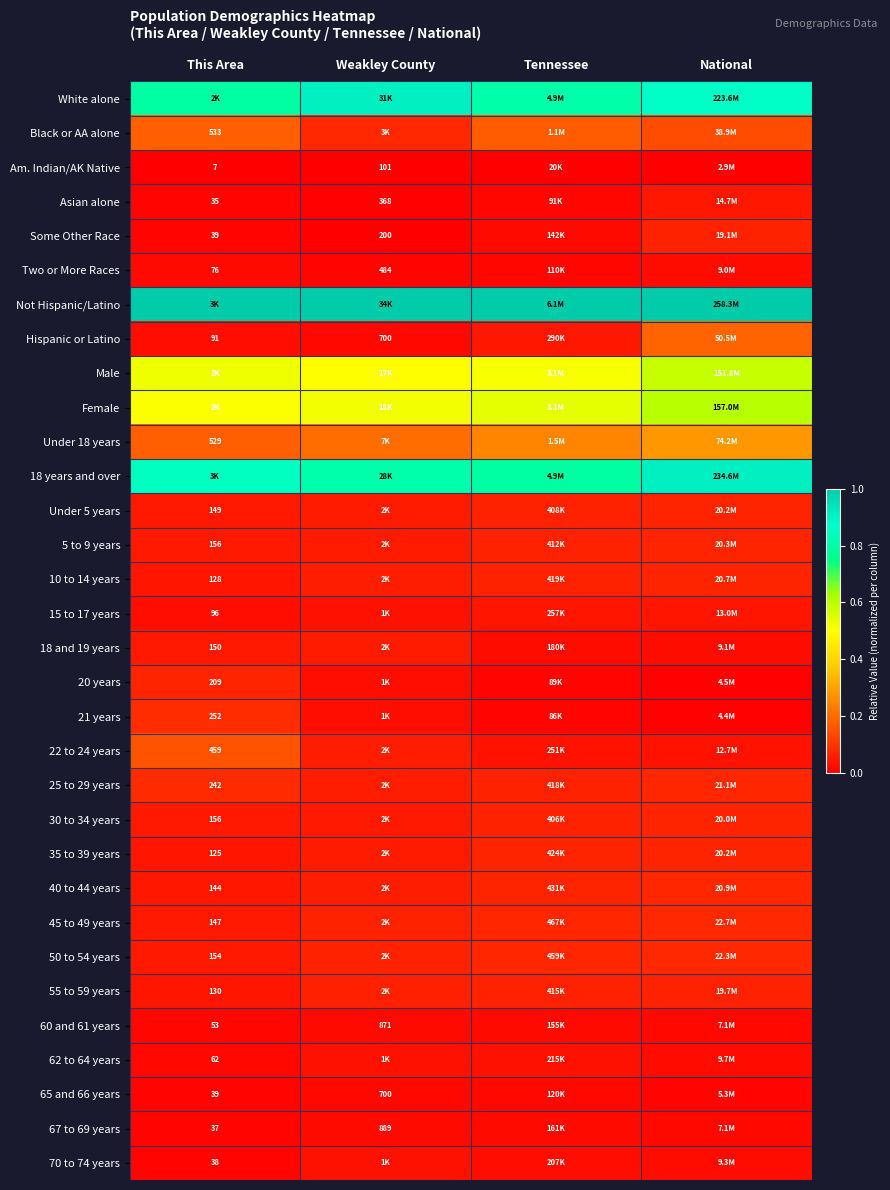

Is the value of 50 to 54 years at This Area greater than the value of Black or AA alone at This Area?

No